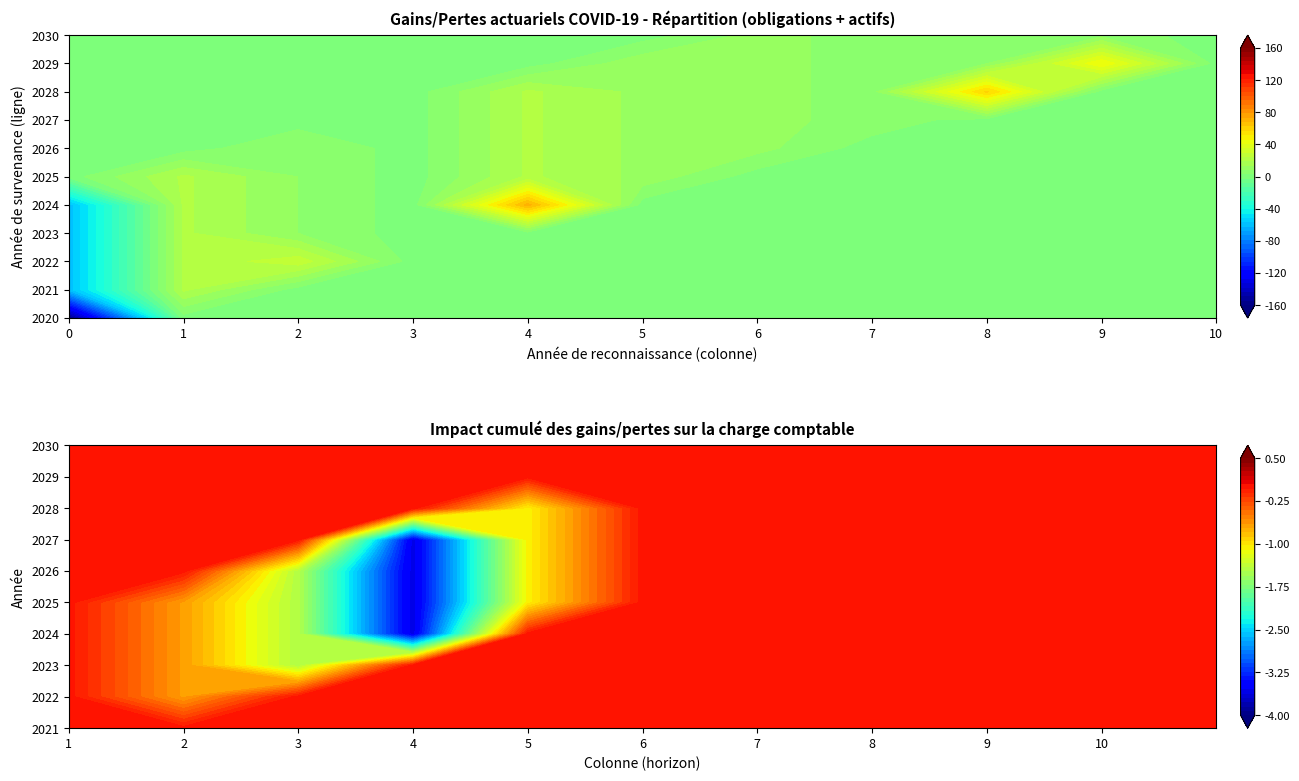

The 2022 series shows 7 at 1. True or false?

False